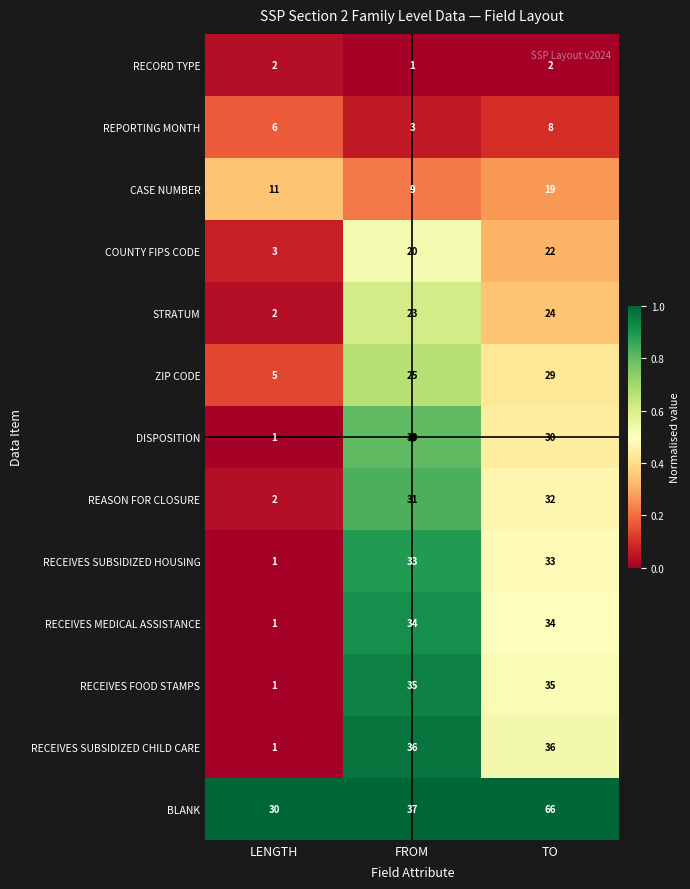

What is the sum of all RECEIVES FOOD STAMPS values?

71